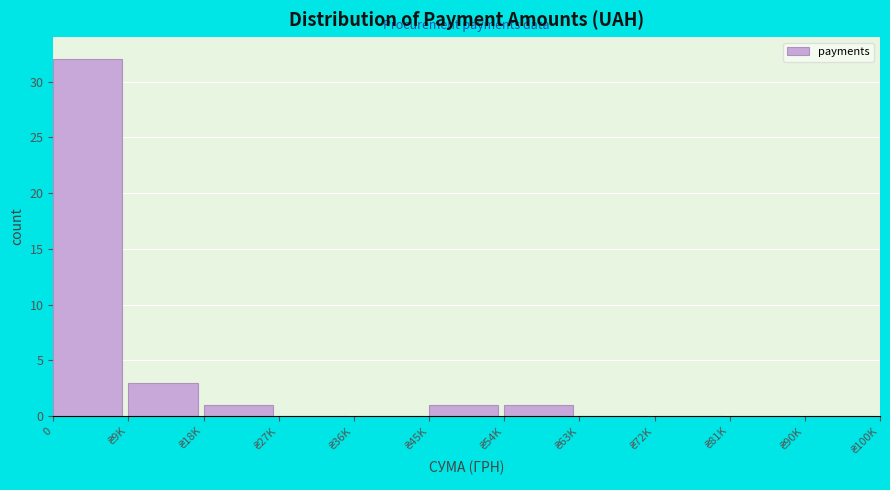

What is the sum of all values?

38